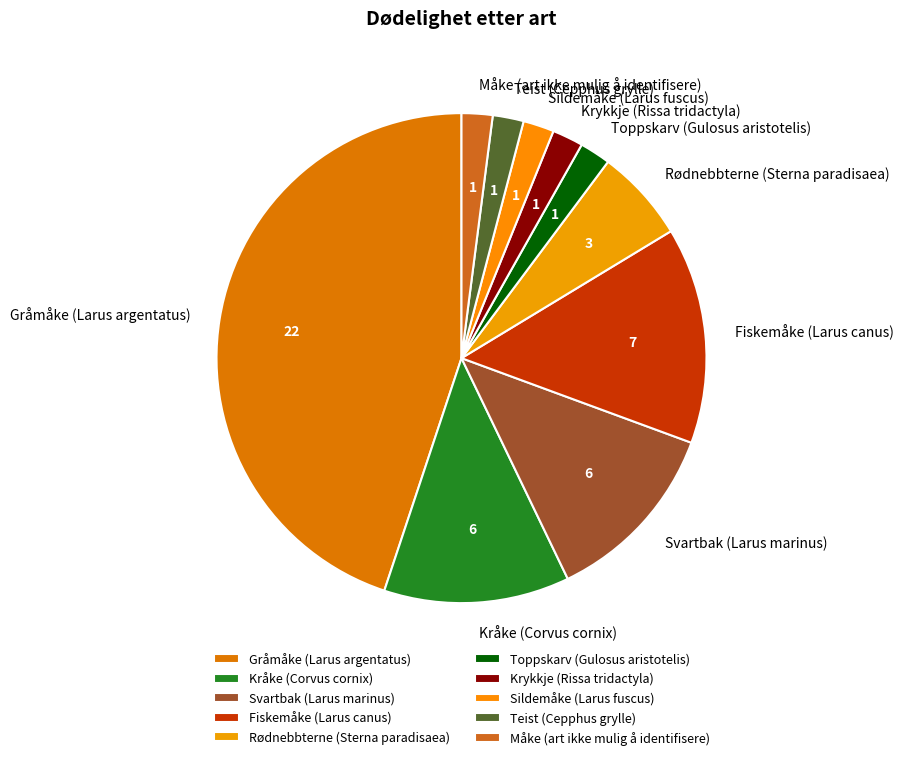

Which has a higher value, Svartbak (Larus marinus) or Krykkje (Rissa tridactyla)?

Svartbak (Larus marinus)